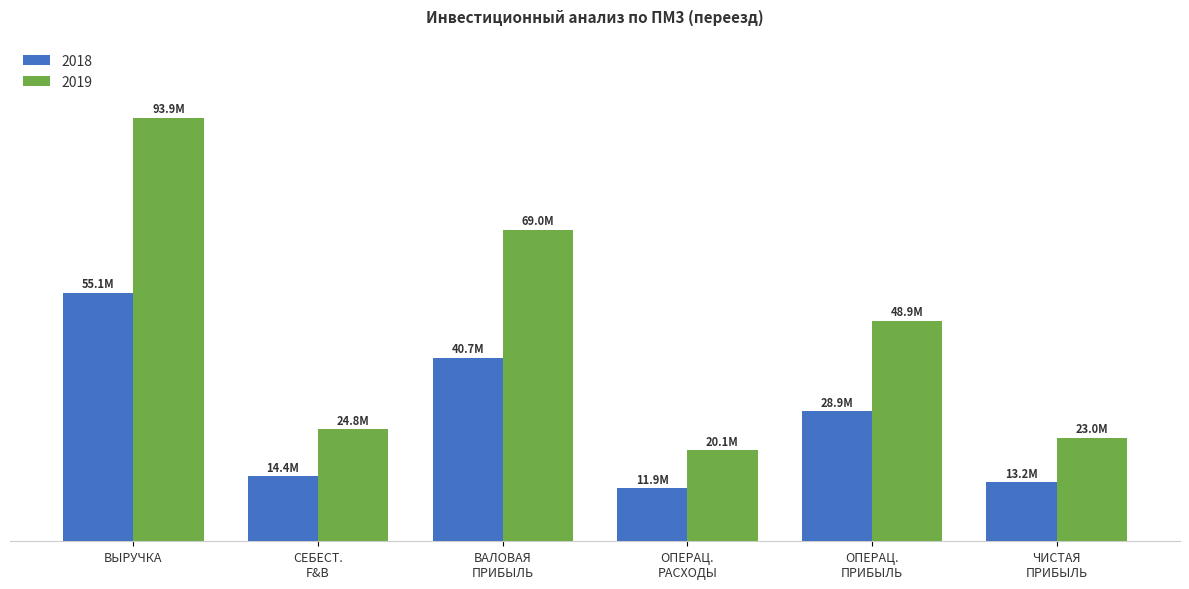

At how many categories does at least one series exceed 22644749?

5